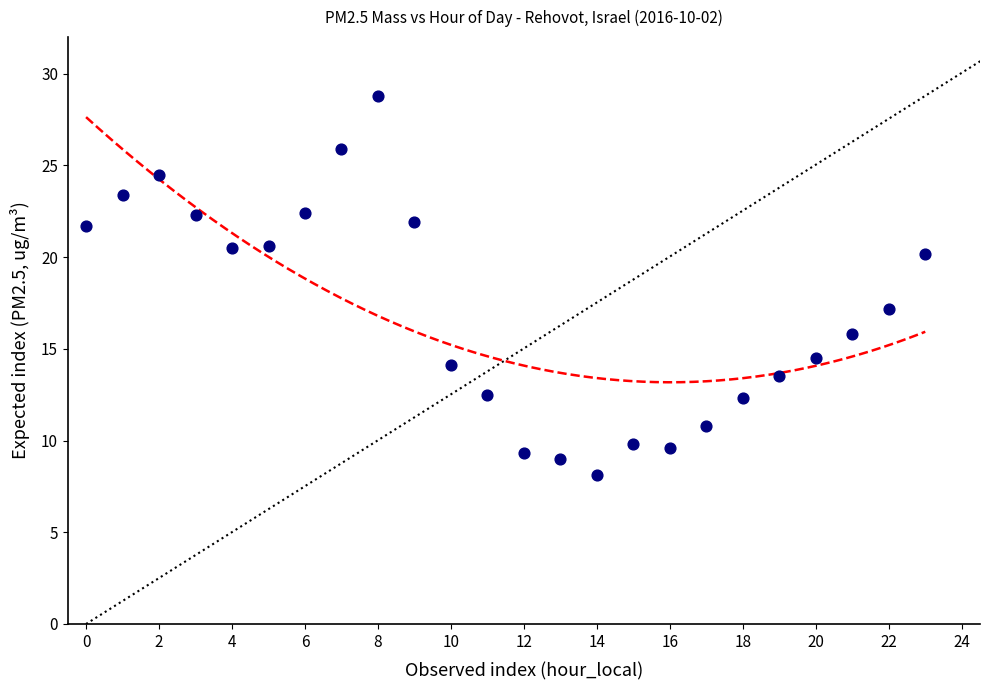

What is the range of Y values (max minus min)?

20.7